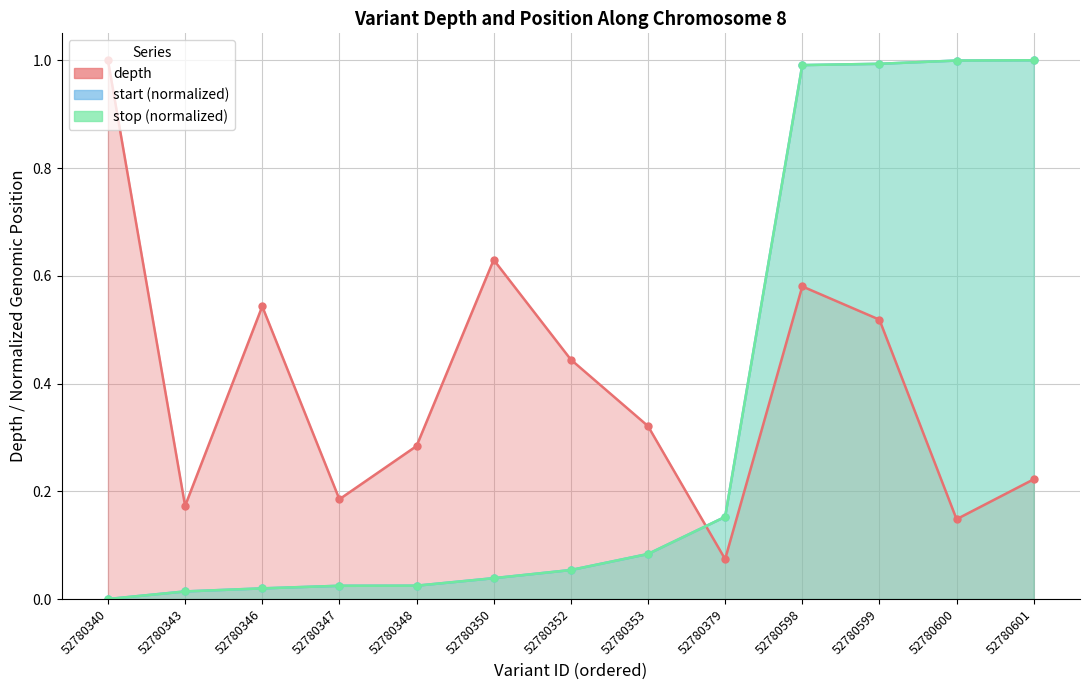

Between 52780350 and 52780601, which series saw the biggest shift?

start (normalized)